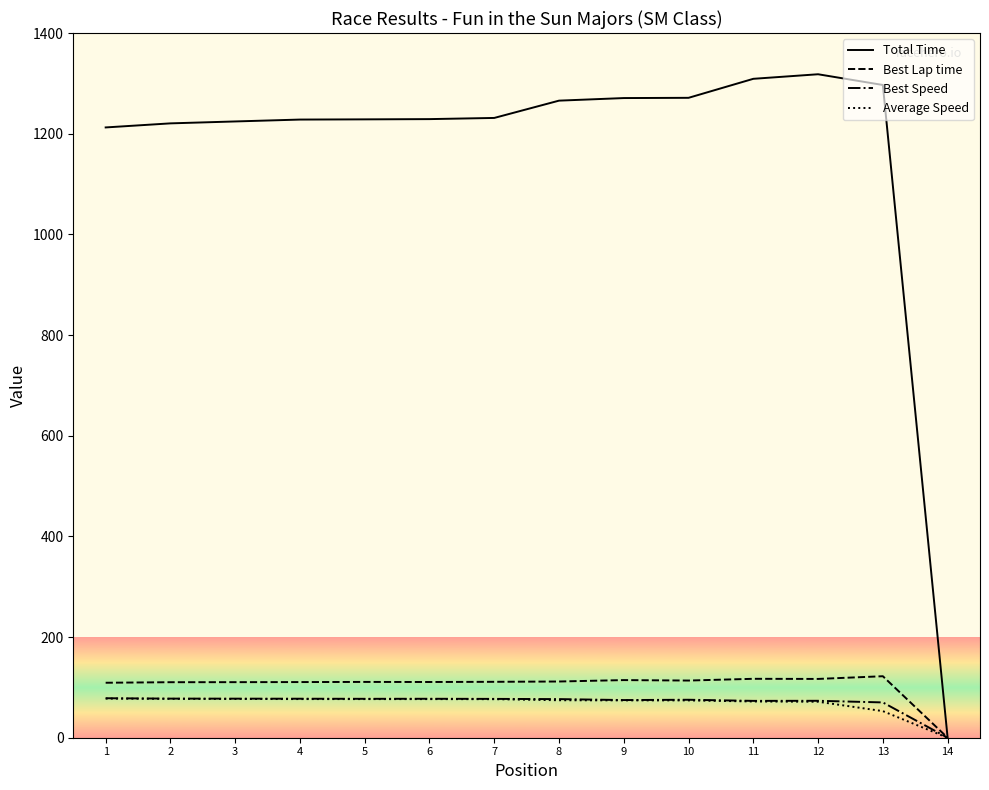

True or false: Best Speed has a value of 74.8 at 9.

True